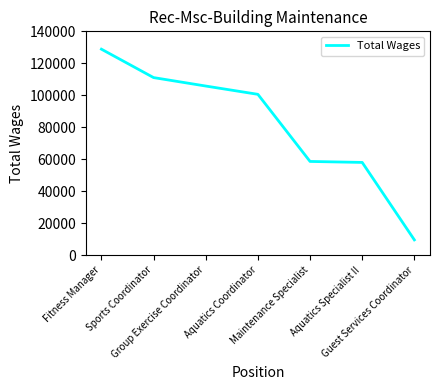

What is the sum of the values at Sports Coordinator and Aquatics Coordinator?

211671